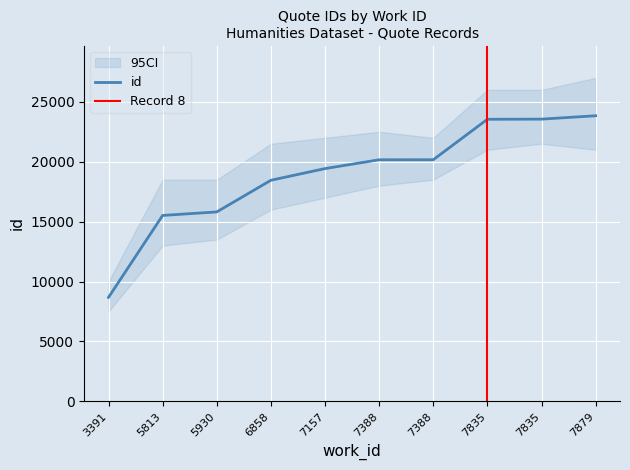

What is the sum of the values at 7388 and 6858?

38614